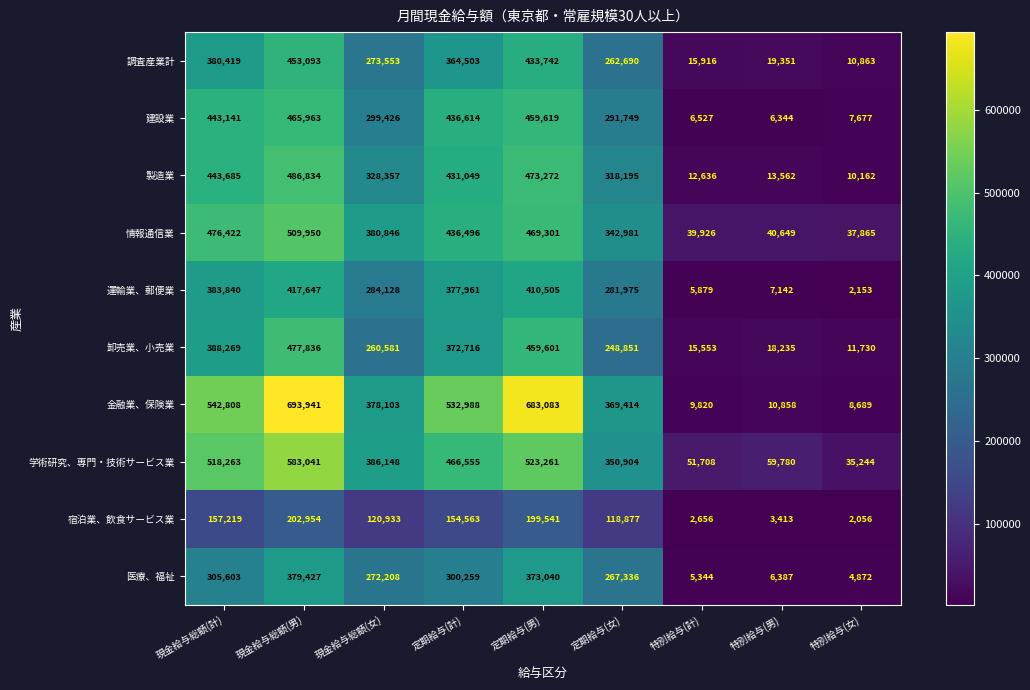

What is the sum of the 金融業、保険業 values at 現金給与総額(女) and 定期給与(男)?

1061186